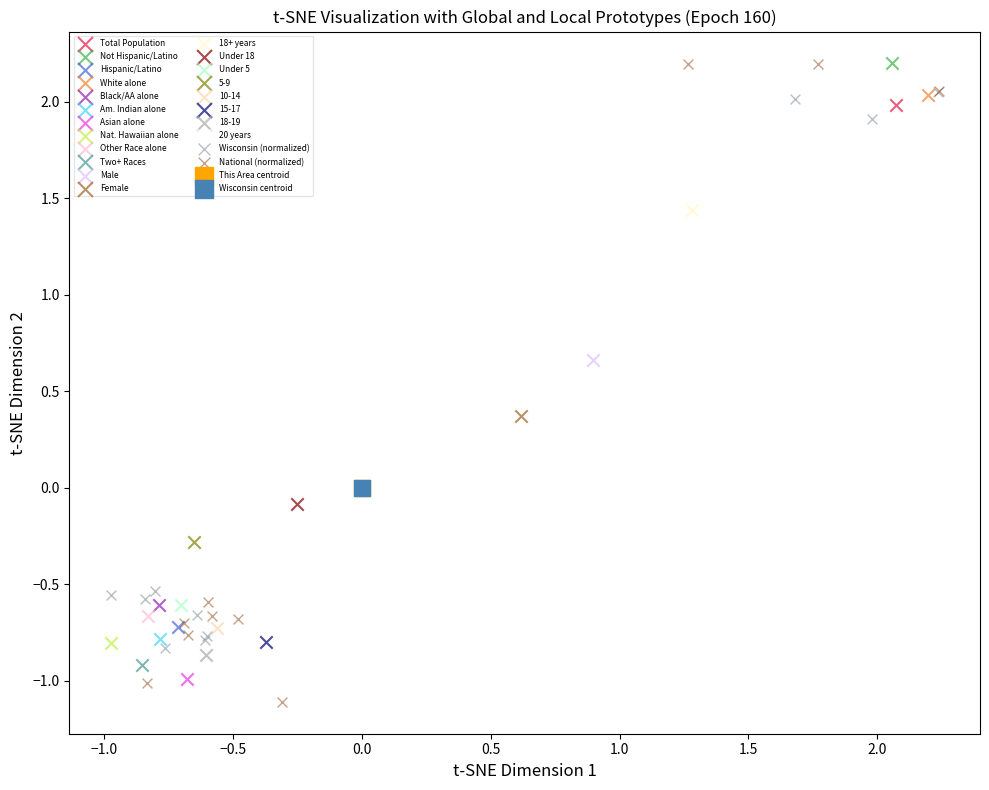

What are all the series names shown in the legend?

Total Population, Not Hispanic/Latino, Hispanic/Latino, White alone, Black/AA alone, Am. Indian alone, Asian alone, Nat. Hawaiian alone, Other Race alone, Two+ Races, Male, Female, 18+ years, Under 18, Under 5, 5-9, 10-14, 15-17, 18-19, 20 years, Wisconsin (normalized), National (normalized), This Area centroid, Wisconsin centroid